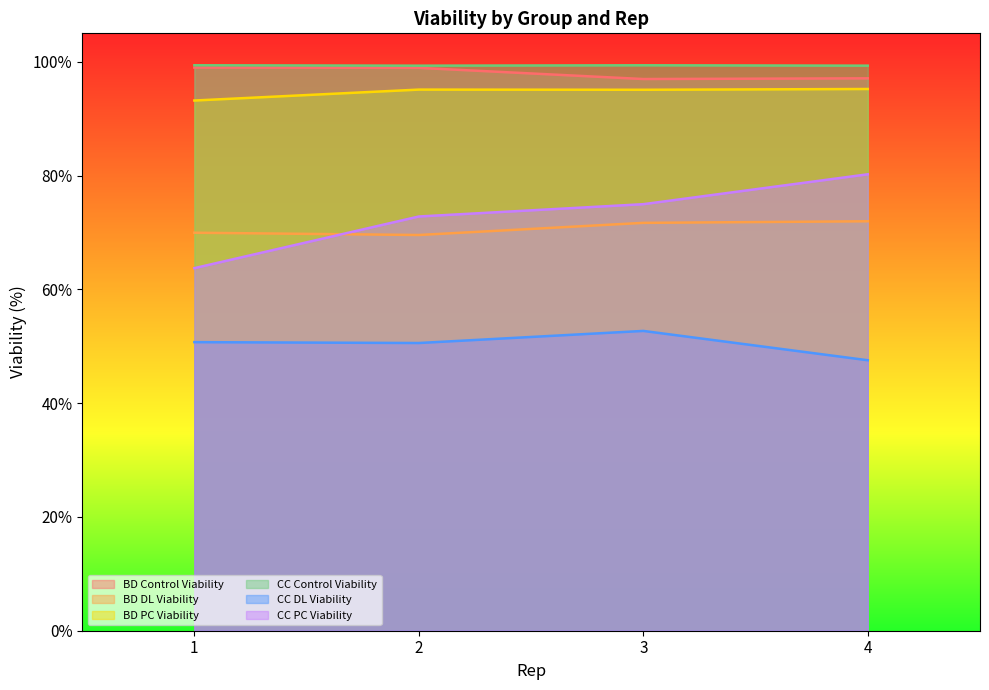

Where does the BD_PC_Viability series first go above 95?

2